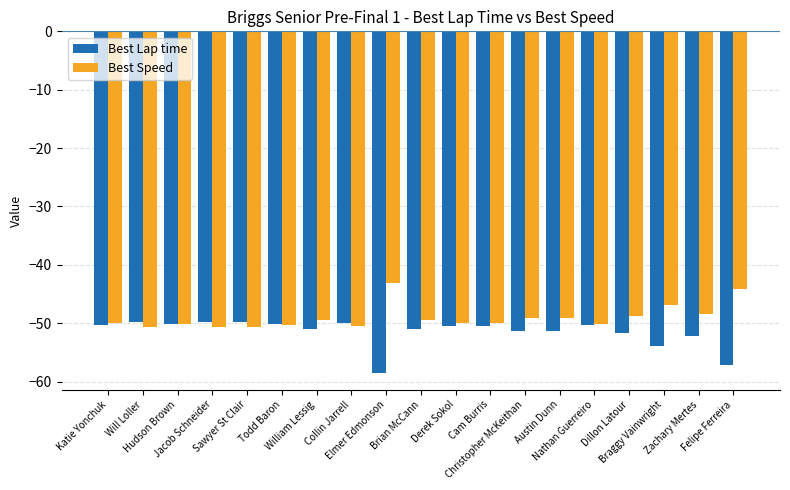

What is the label of the 13th bar from the left?

Christopher McKeithan